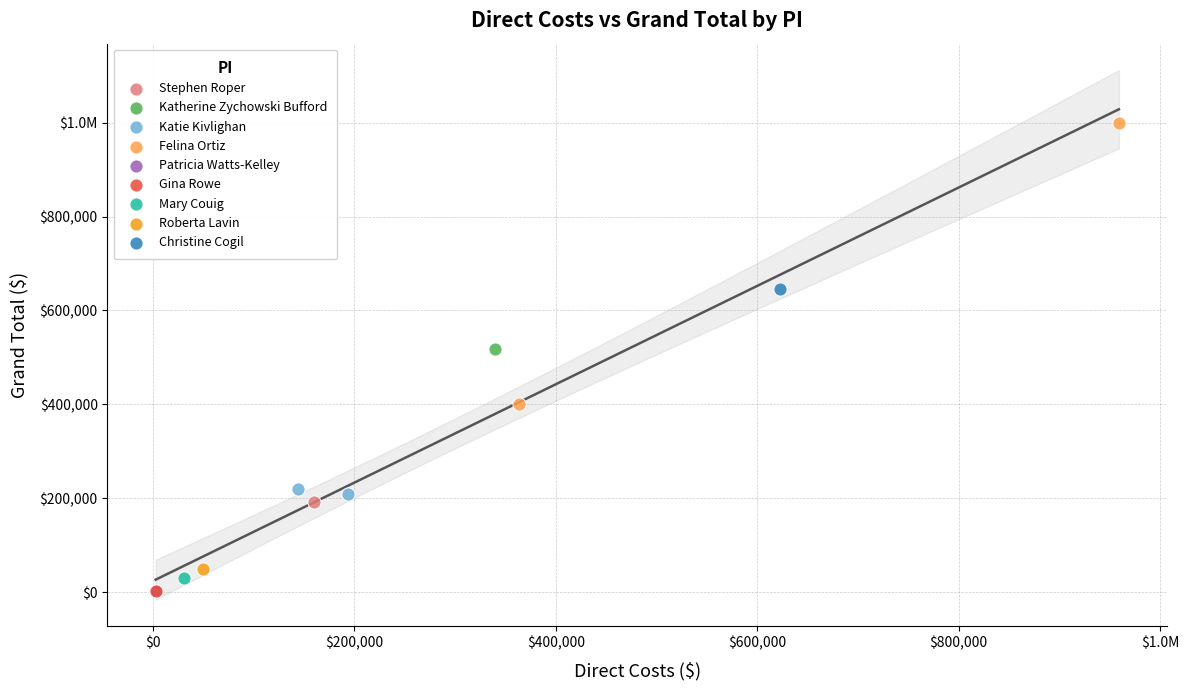

What are all the series names shown in the legend?

Stephen Roper, Katherine Zychowski Bufford, Katie Kivlighan, Felina Ortiz, Patricia Watts-Kelley, Gina Rowe, Mary Couig, Roberta Lavin, Christine Cogil